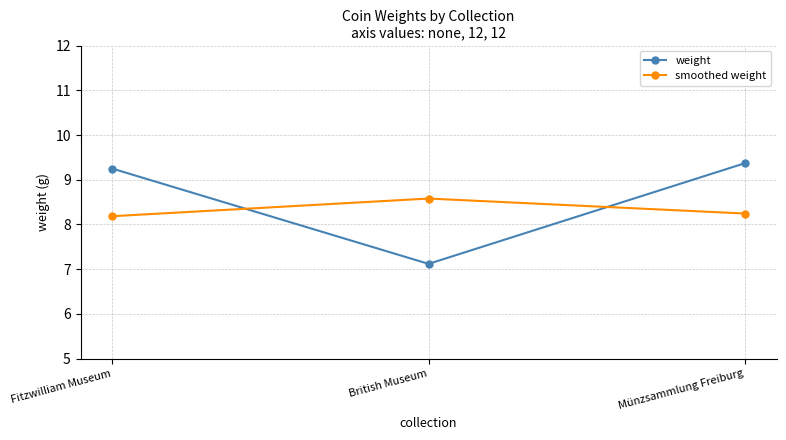

What is the sum of the smoothed weight values at Fitzwilliam Museum and Münzsammlung Freiburg?

16.4